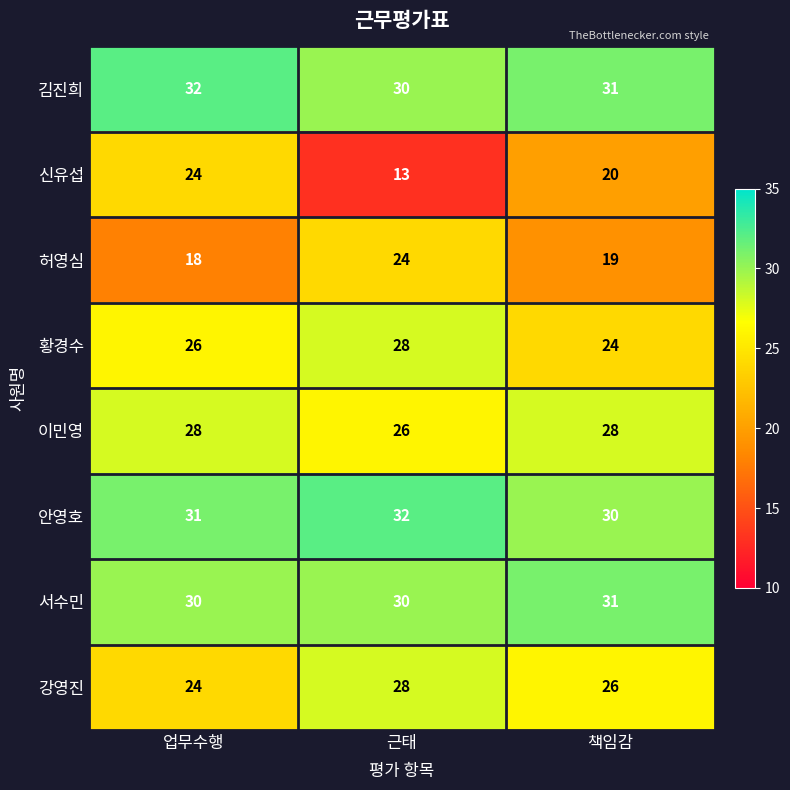

The value of 이민영 at 업무수행 is 28. True or false?

True